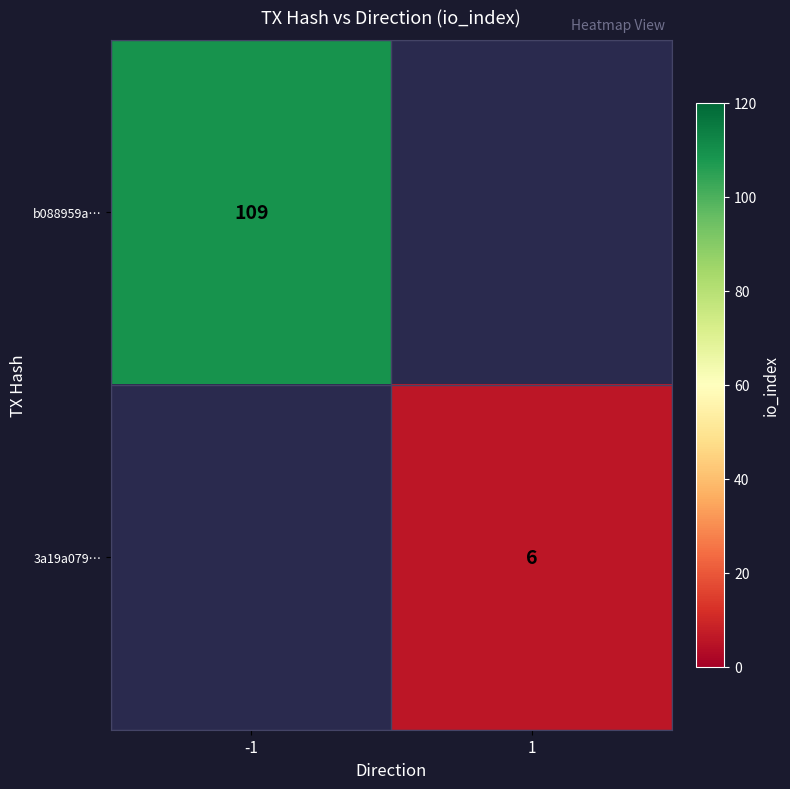

The b088959a… series shows 109 at -1. True or false?

True